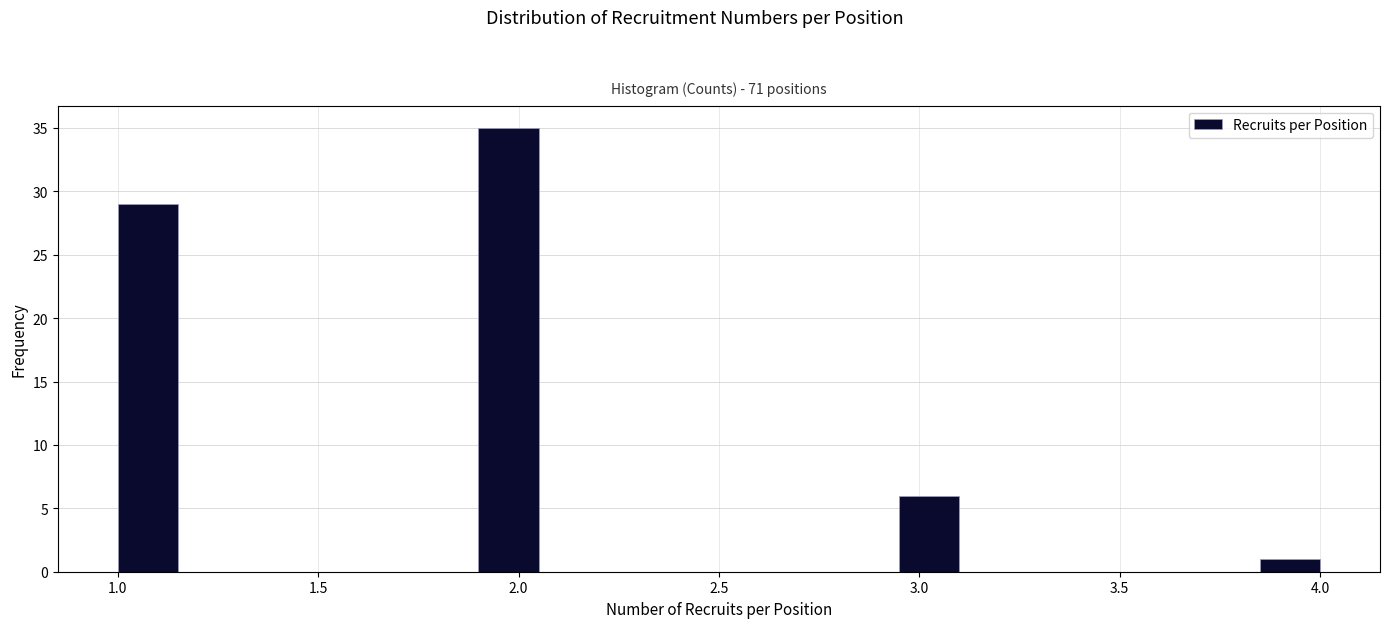

Read against the x-axis, roughly where is the centre of the tallest bar?

2.00